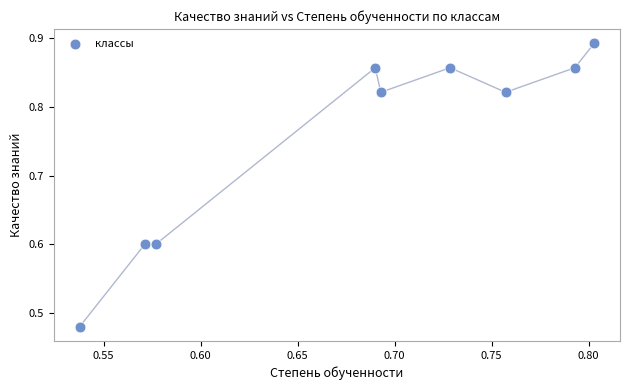

What is the range of Y values (max minus min)?

0.4